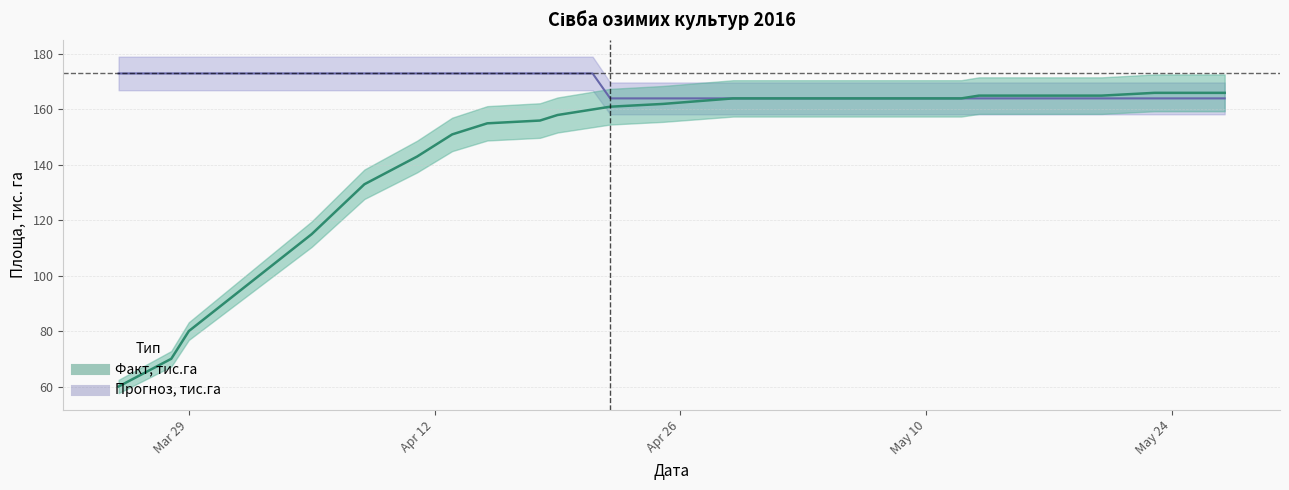

Is it true that Прогноз, тис.га equals 164 at 2016-04-27?

True